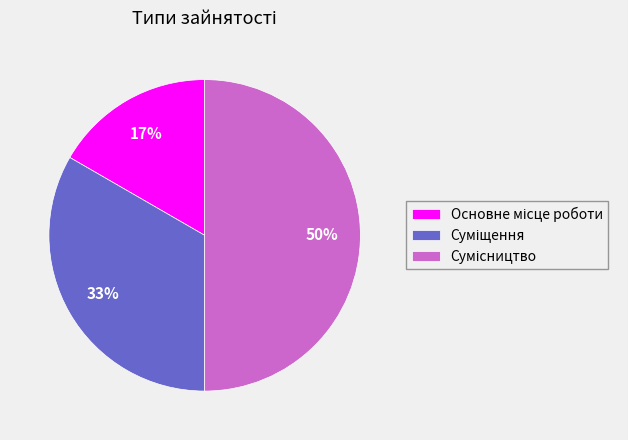

How many slices are in this pie chart?

3